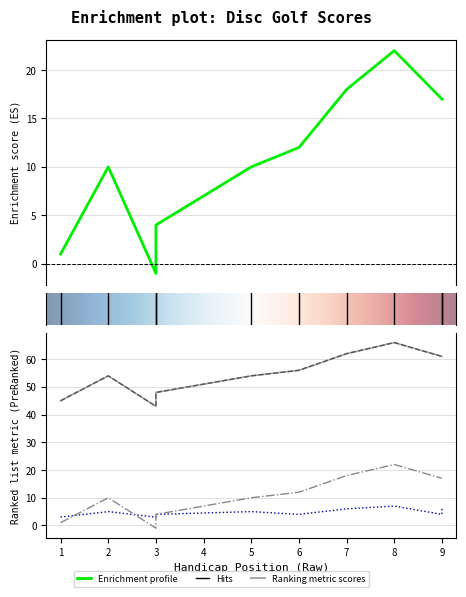

What is the difference between the maximum and minimum values in the hole_4 series?

4